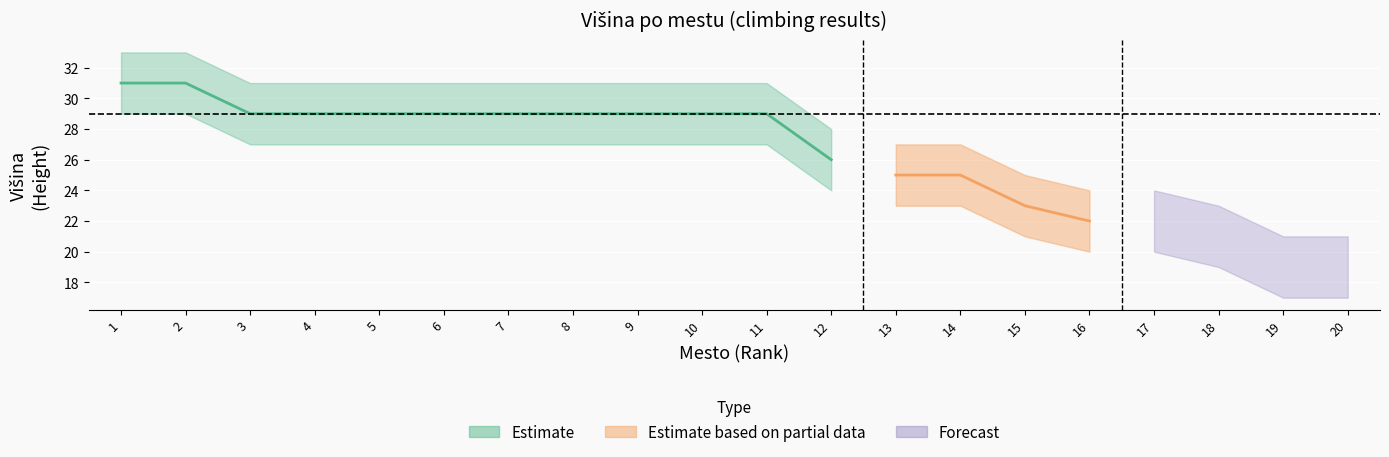

Read the Mesto value at 9.

9